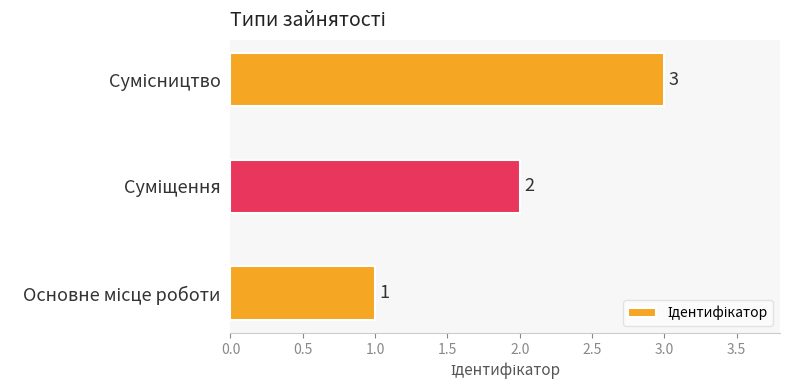

Count the values in the range 1 to 3.

3